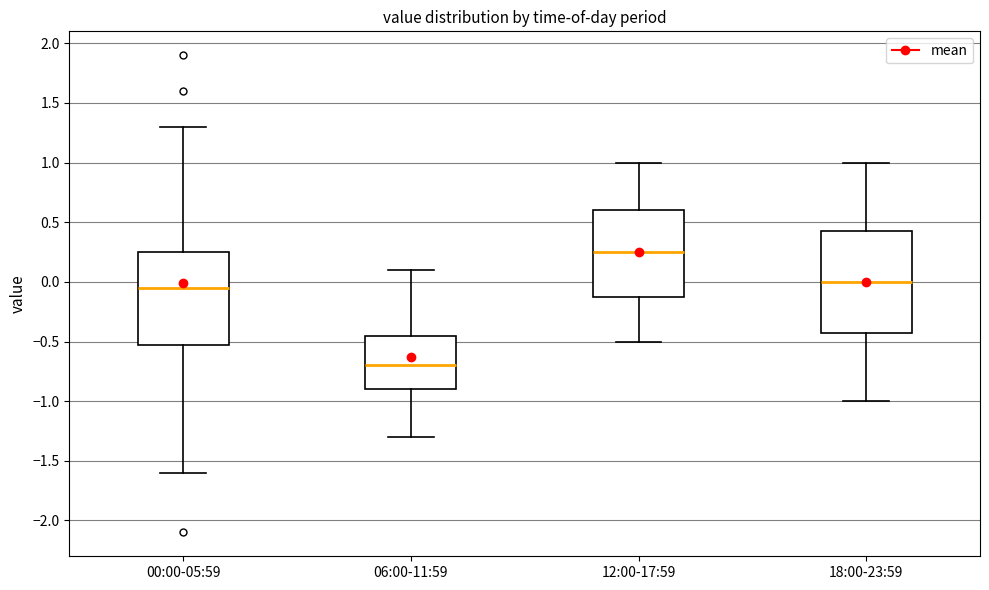

Which box has the highest median line?

12:00-17:59